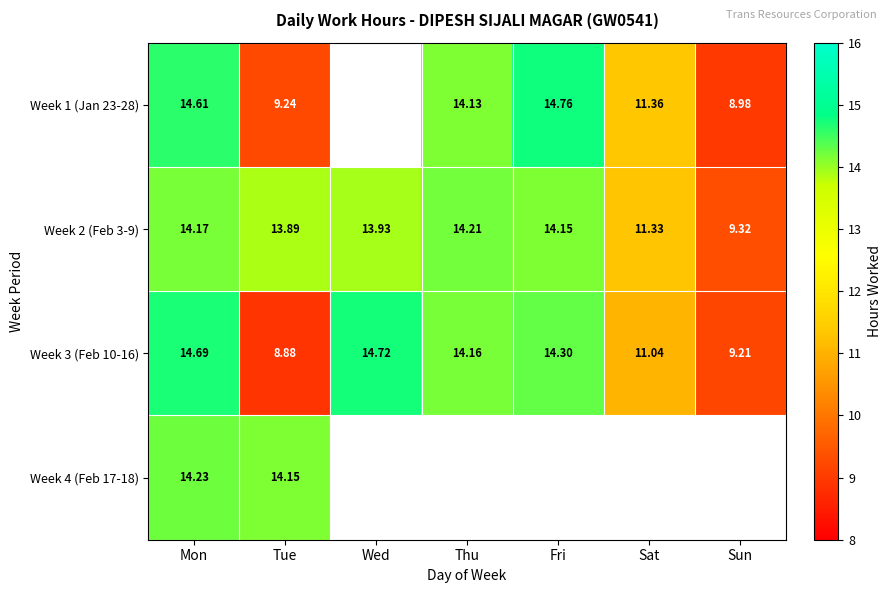

At which category is the sum across all series the highest?

Mon